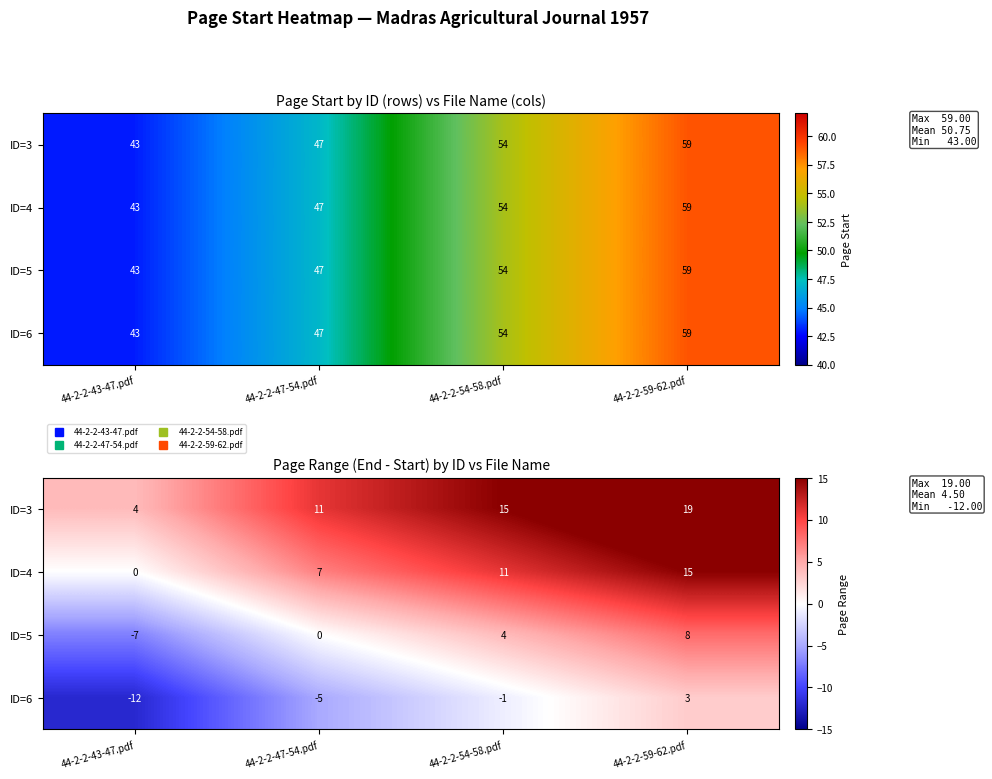

What is the difference between the maximum and minimum values in the ID=5 series?

15